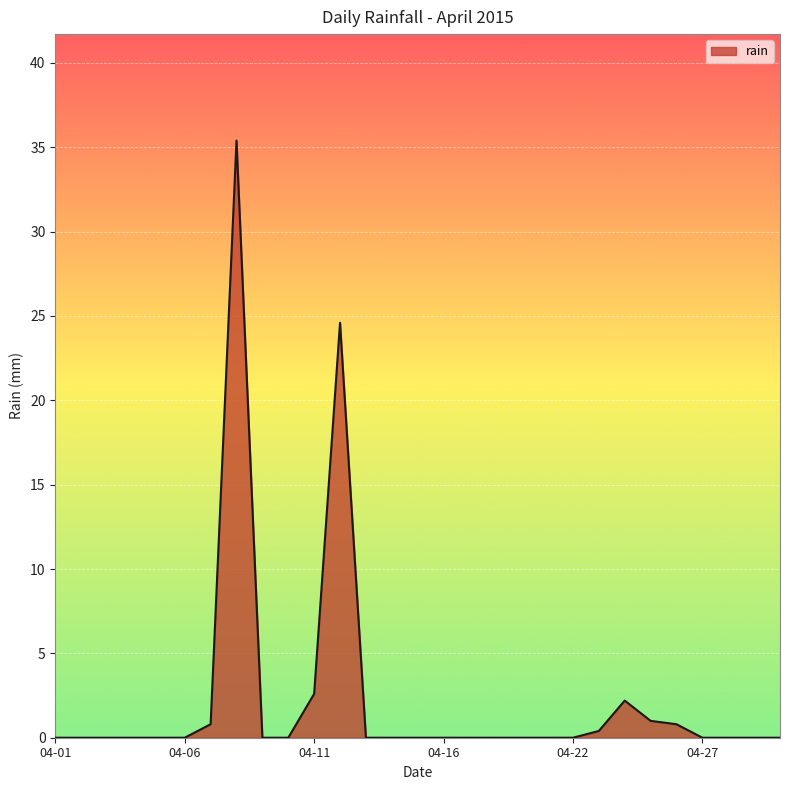

What is the greatest value displayed?

35.4